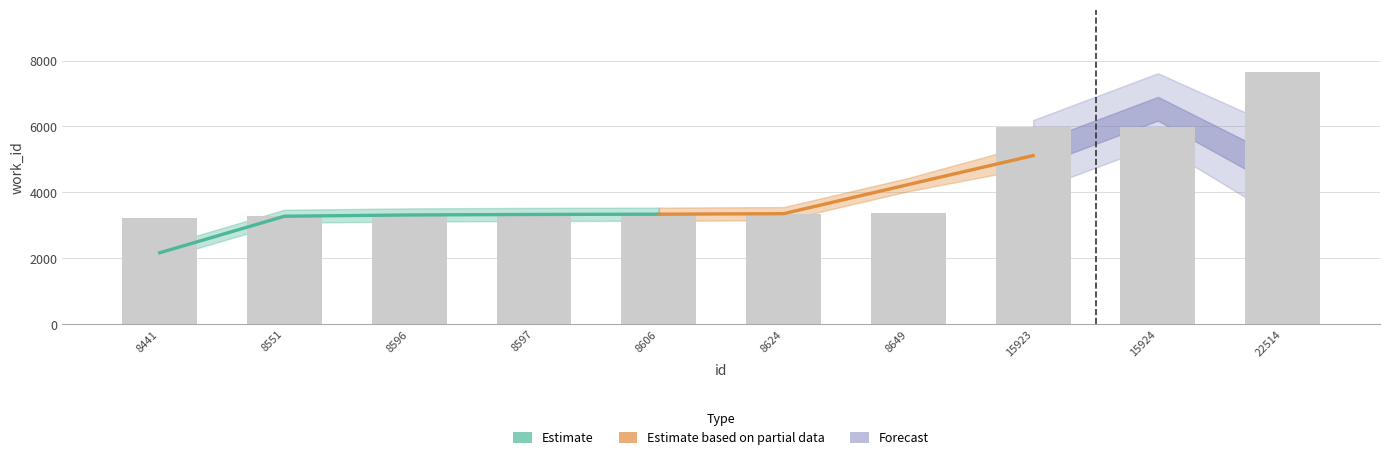

Which series changed the most between 8441 and 8551?

Estimate